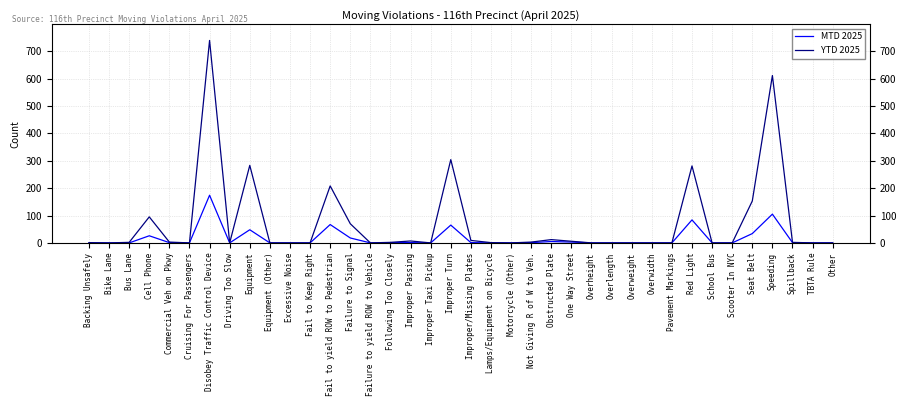

The MTD 2025 series shows 0 at Pavement Markings. True or false?

True